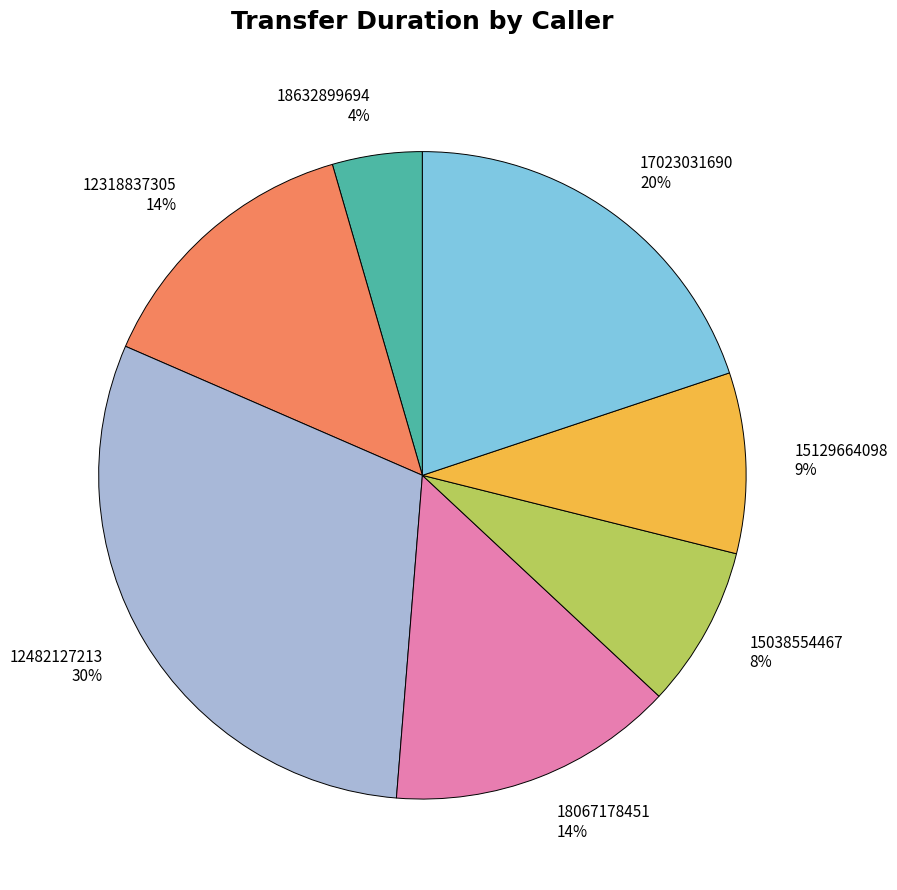

Is there any slice that represents more than half of the pie?

No